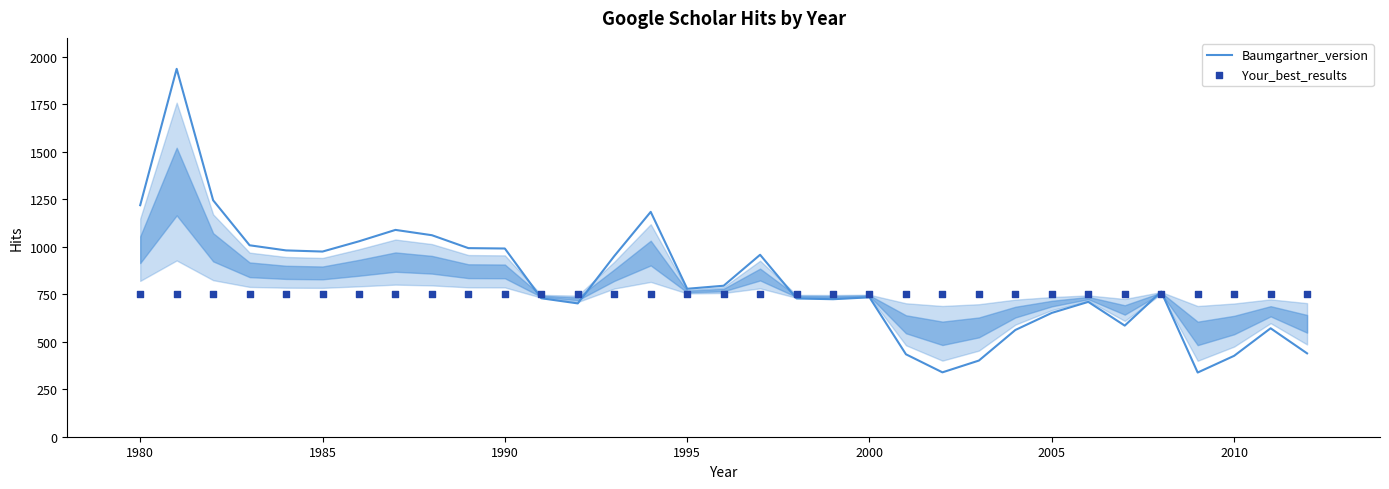

True or false: Baumgartner_version has a value of 1023 at 2005.

False